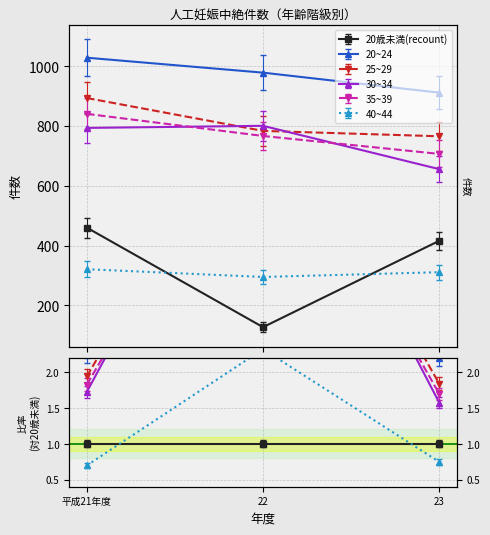

What is the spread (max minus min) of values at 22?

852